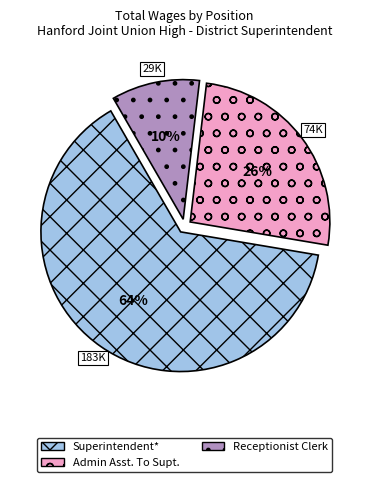

How many segments does this pie chart have?

3